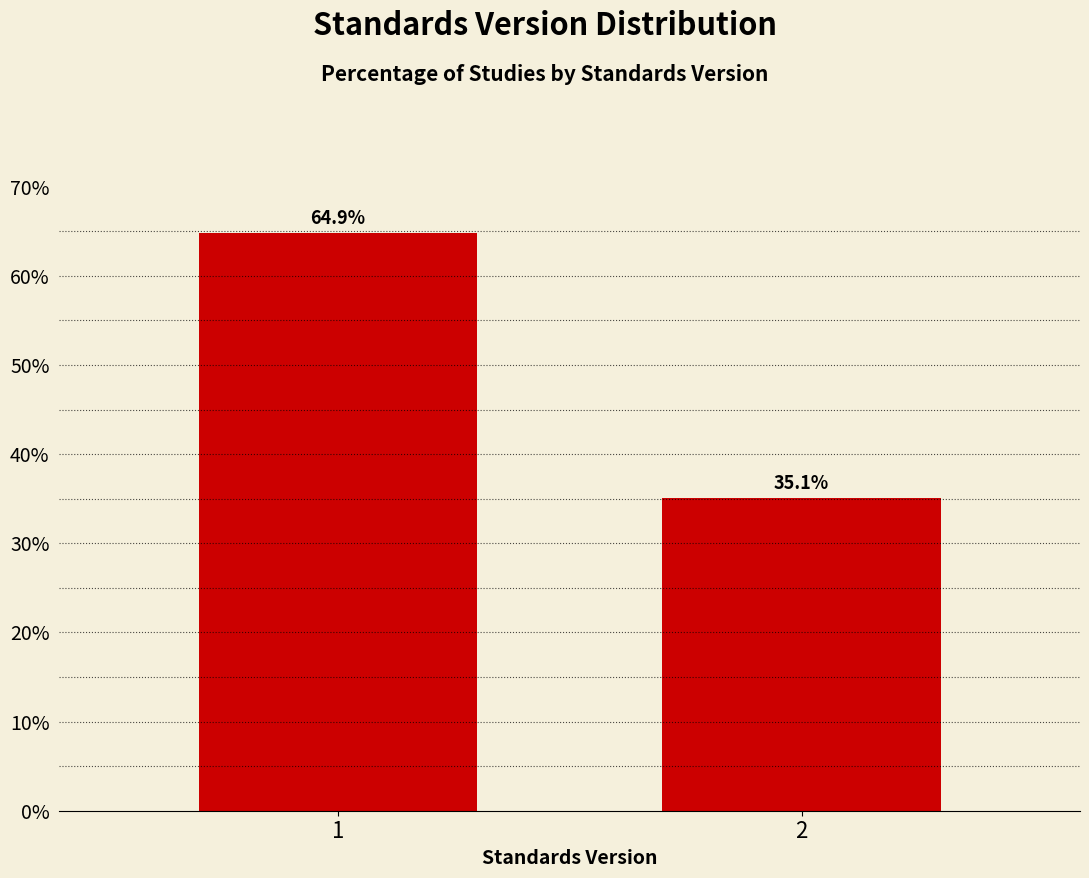

Reading right to left, list all the values displayed in this chart.

35.1	64.9